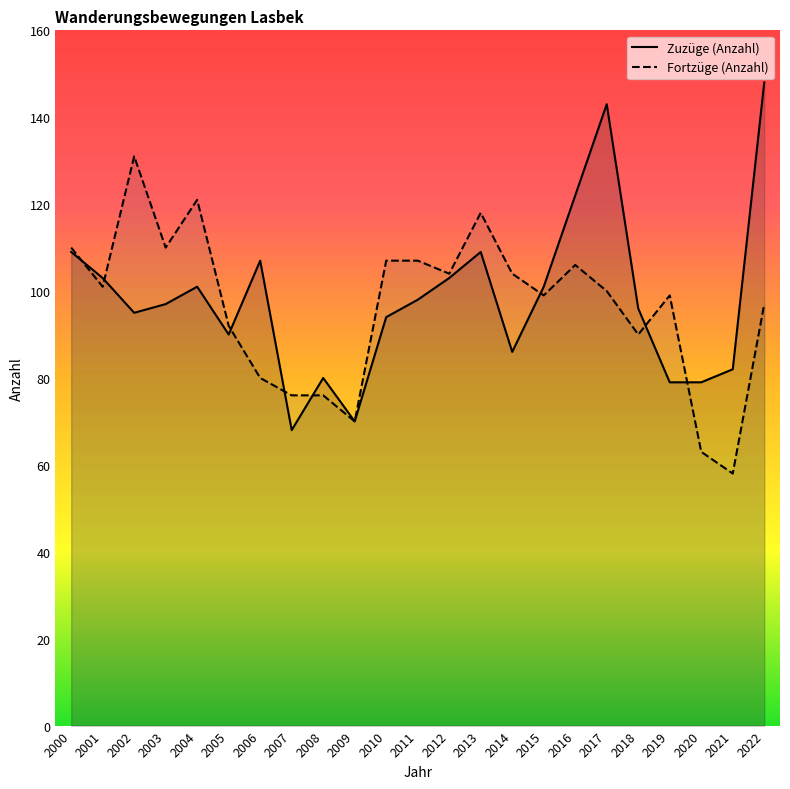

How many intersections are there between Fortzüge (Anzahl) and Zuzüge (Anzahl)?

8